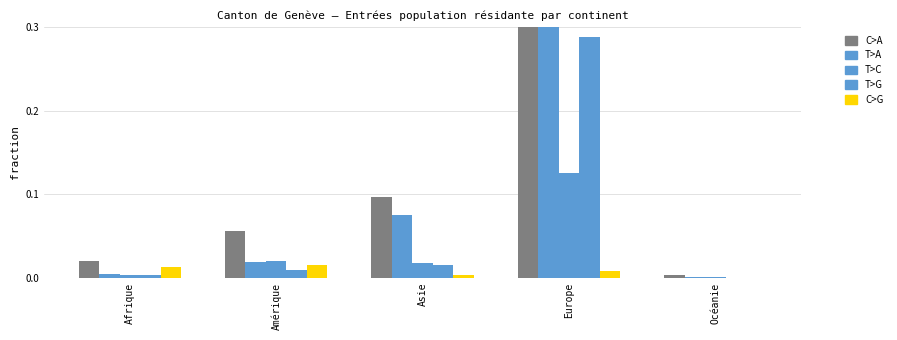

What is the total value across all series at Amérique?

0.1